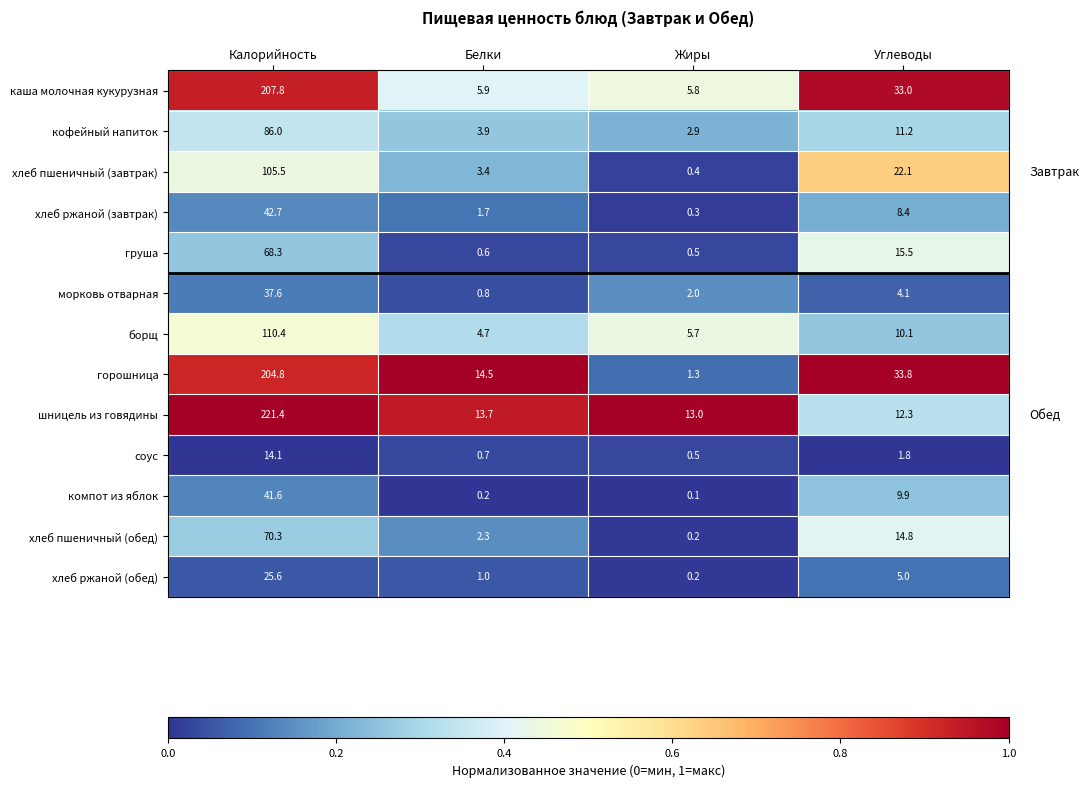

List the series in order of their peak value, highest first.

шницель из говядины, каша молочная кукурузная, горошница, борщ, хлеб пшеничный (завтрак), кофейный напиток, хлеб пшеничный (обед), груша, хлеб ржаной (завтрак), компот из яблок, морковь отварная, хлеб ржаной (обед), соус